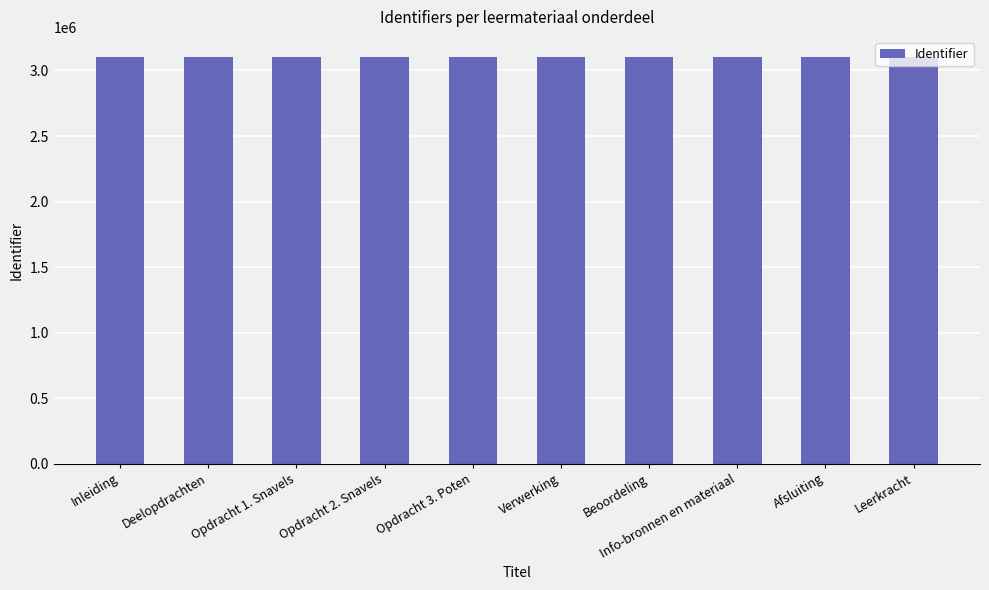

Read the value at Leerkracht.

3101155